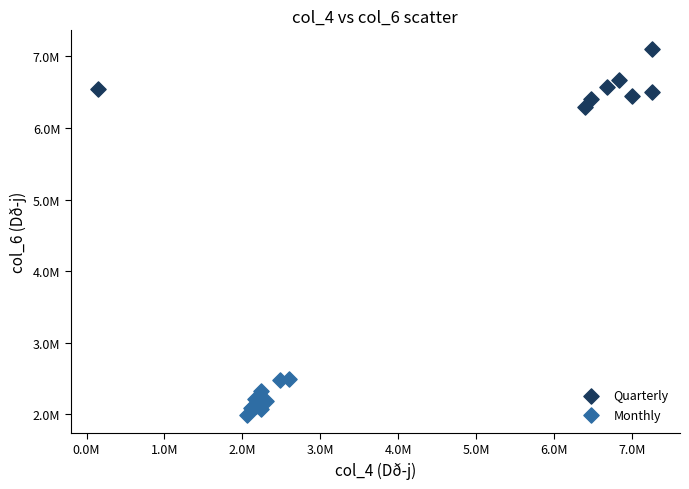

Which series has the widest spread of Y values?

Quarterly